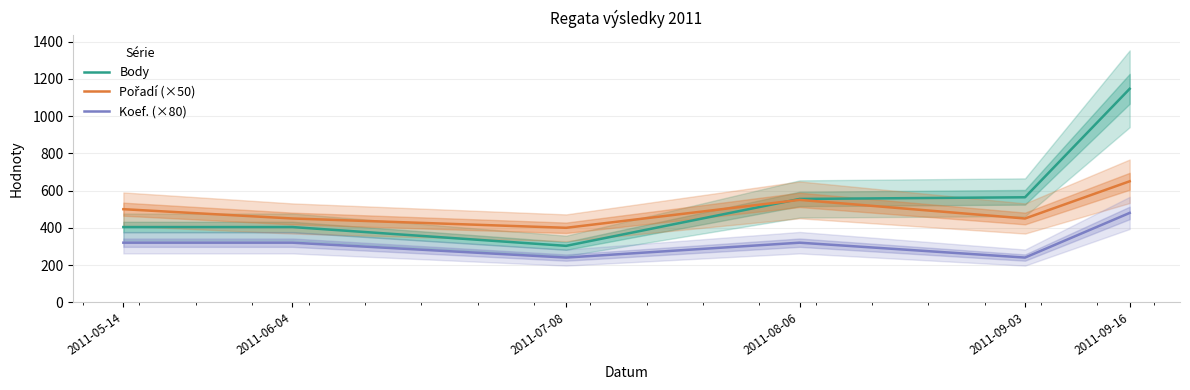

Rank the categories by Pořadí (×50) value from highest to lowest.

2011-09-16, 2011-08-06, 2011-05-14, 2011-06-04, 2011-09-03, 2011-07-08